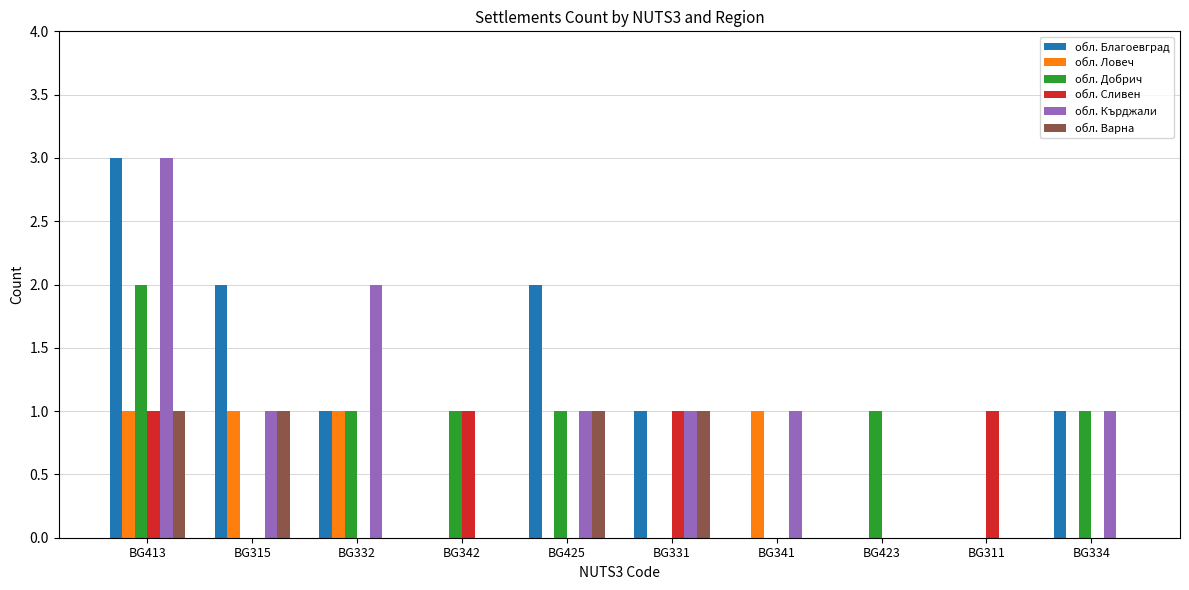

At which category is the sum across all series the highest?

BG413